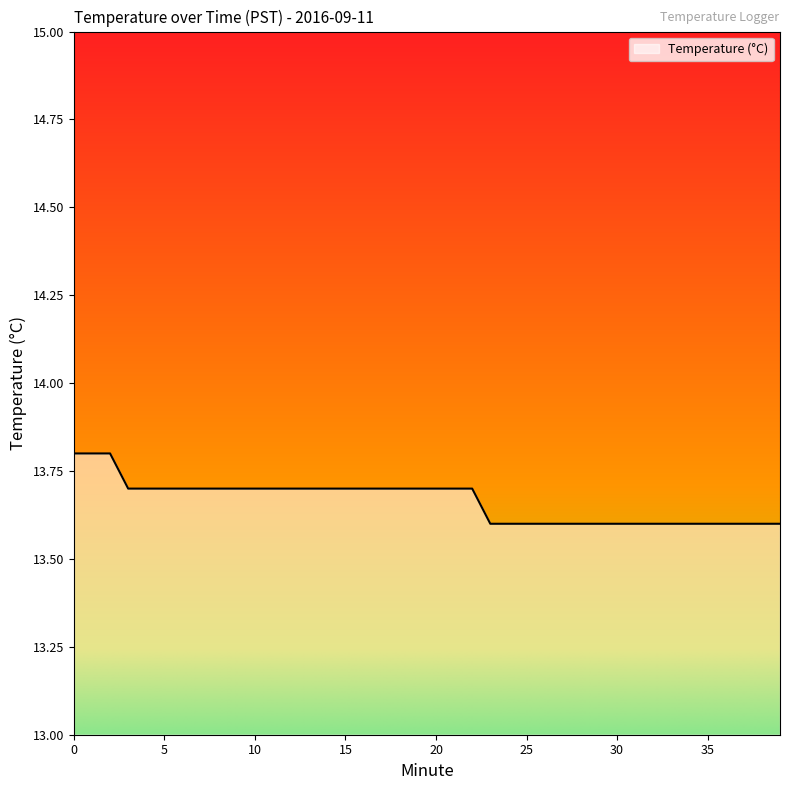

What is the smallest value displayed?

13.6